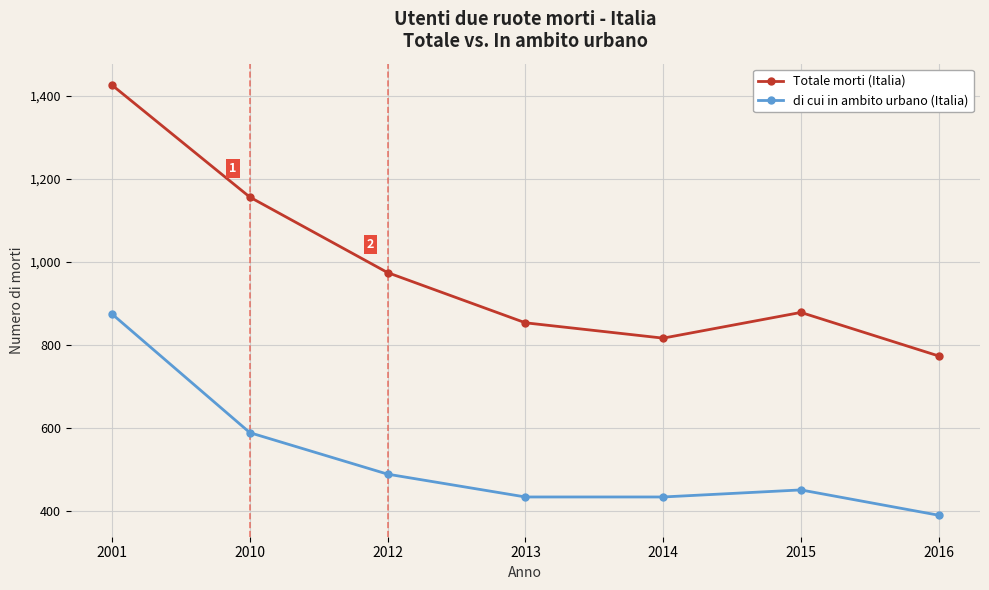

Rank the series at 2001 from highest to lowest value.

Totale morti (Italia), di cui in ambito urbano (Italia)